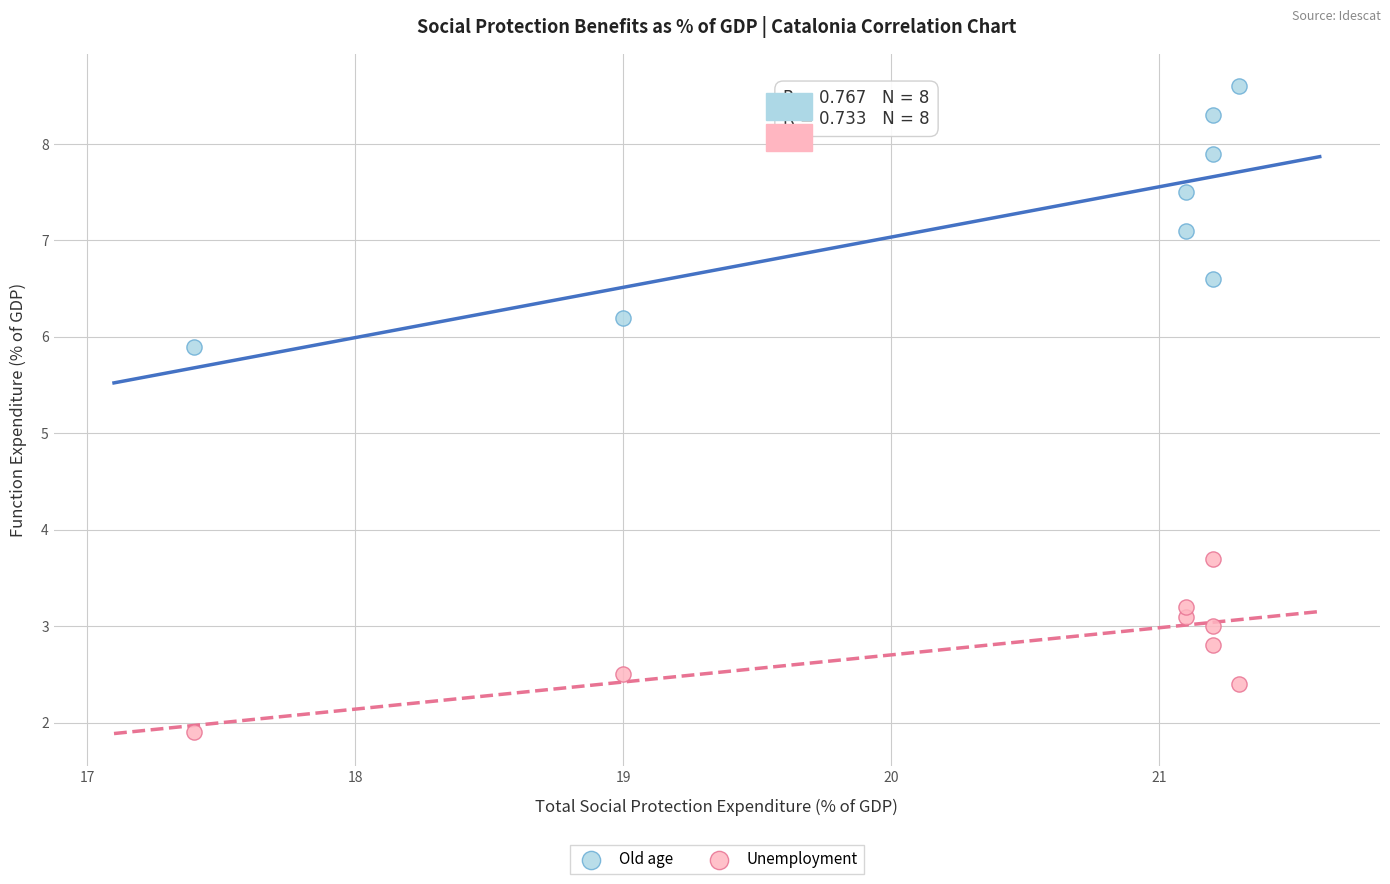

What are all the series names shown in the legend?

Old age, Unemployment